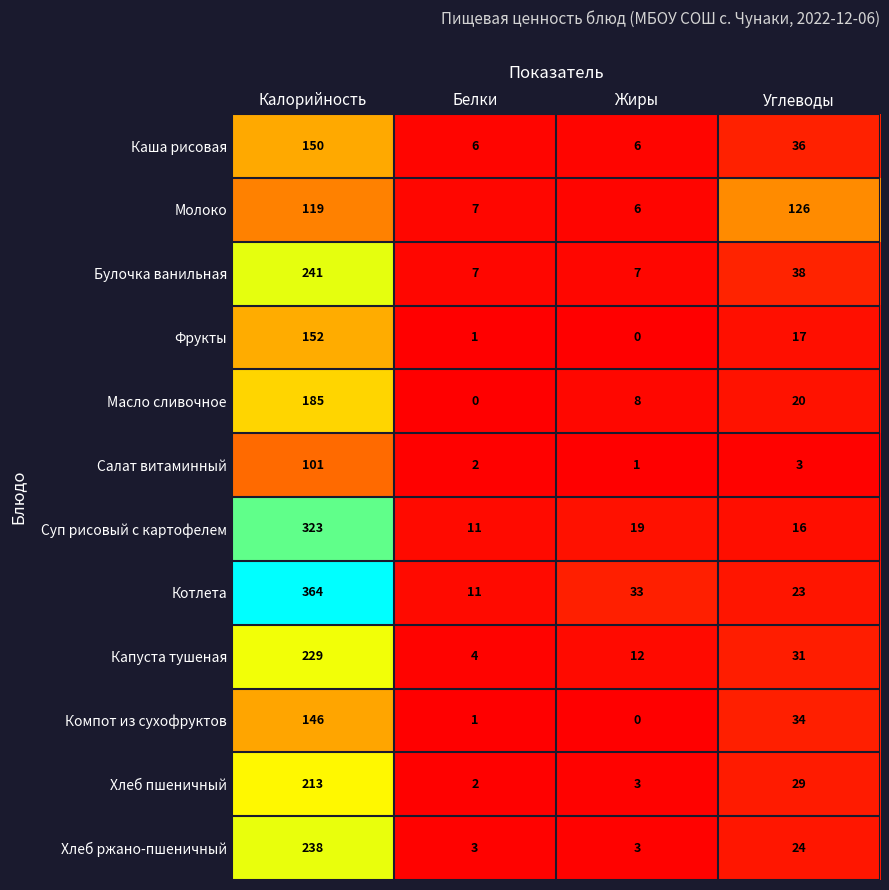

Rank the series at Калорийность from lowest to highest value.

Салат витаминный, Молоко, Компот из сухофруктов, Каша рисовая, Фрукты, Масло сливочное, Хлеб пшеничный, Капуста тушеная, Хлеб ржано-пшеничный, Булочка ванильная, Суп рисовый с картофелем, Котлета